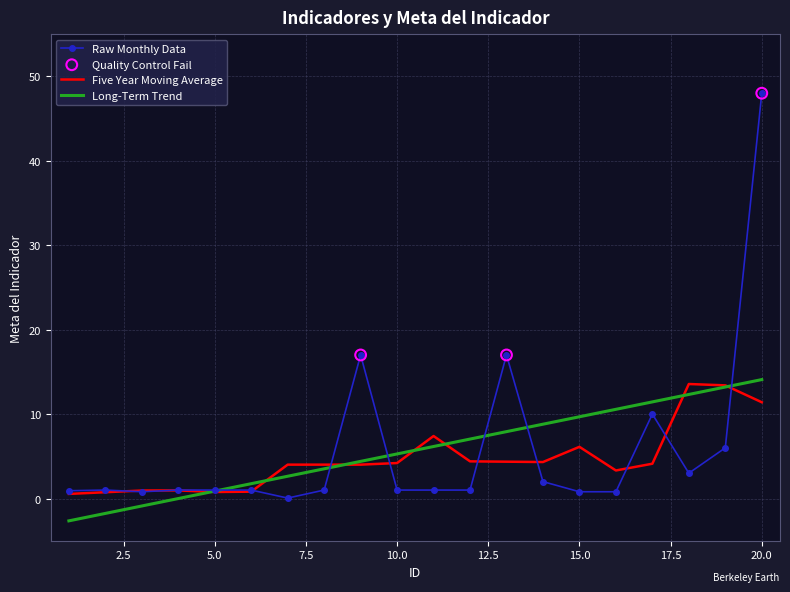

Which series has the widest spread of values?

Raw Monthly Data